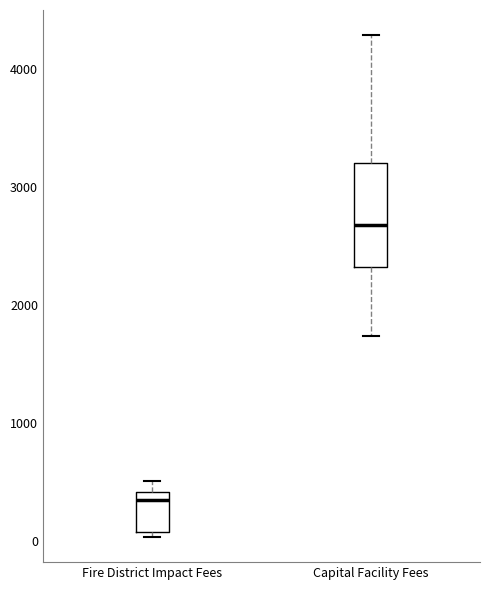

Which box is the tallest, from its lower edge to its upper edge?

Capital Facility Fees